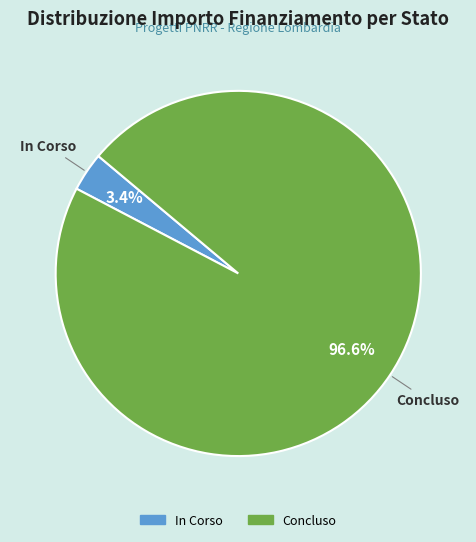

Which has a higher value, Concluso or In Corso?

Concluso